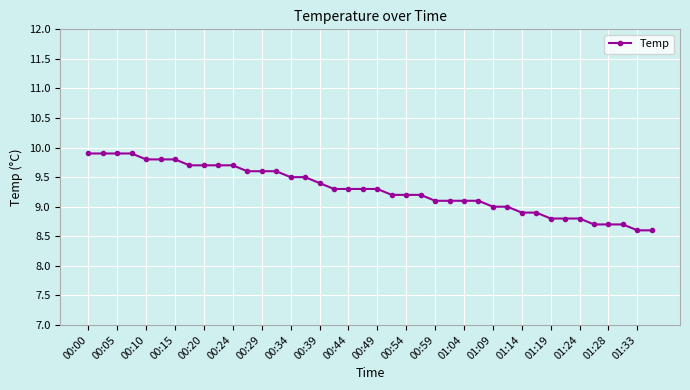

Is this an area chart (filled region under the line)?

No